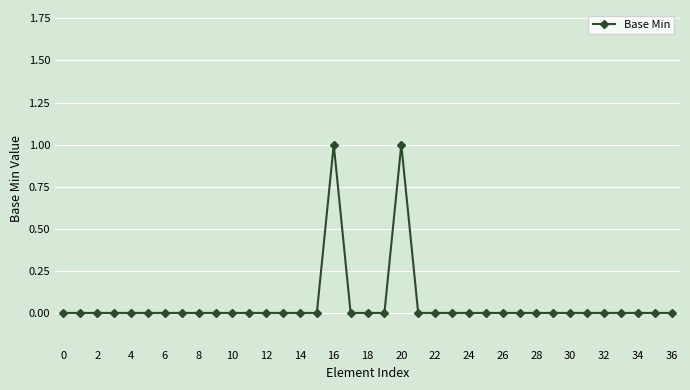

True or false: the data shows -1 at 6.

False